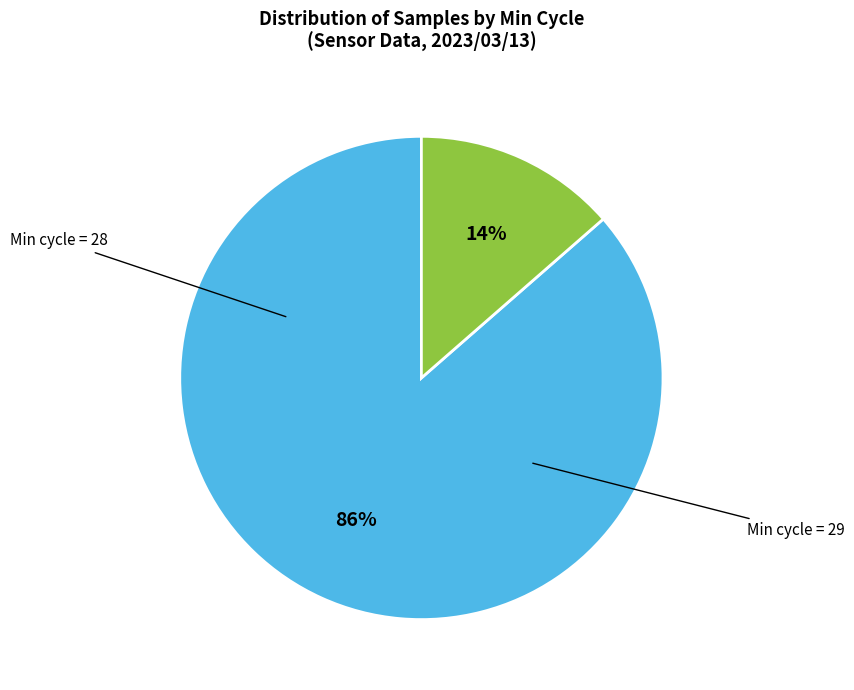

Is there any slice that represents more than half of the pie?

Yes